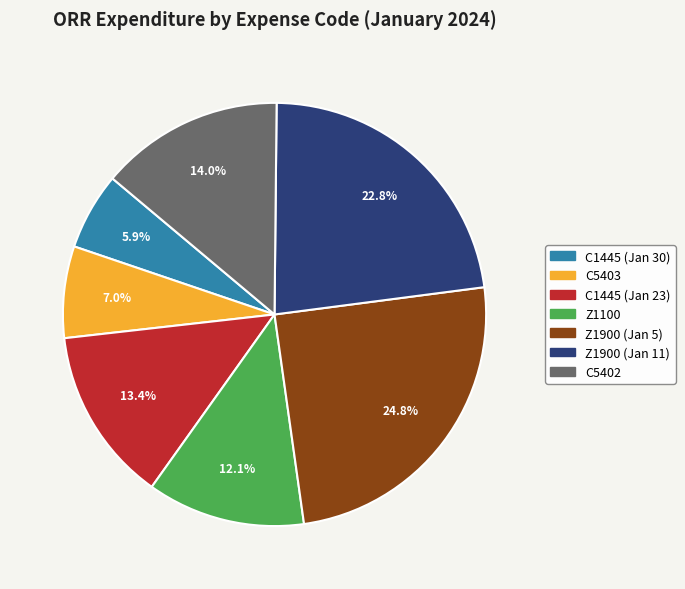

Which category has the smallest portion of the pie?

C1445 (Jan 30)